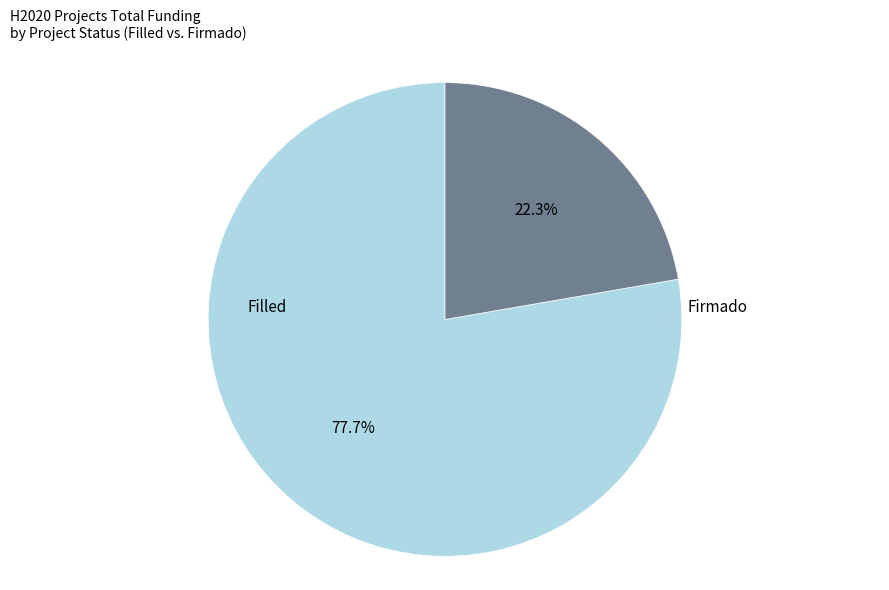

Does any single category account for the majority?

Yes